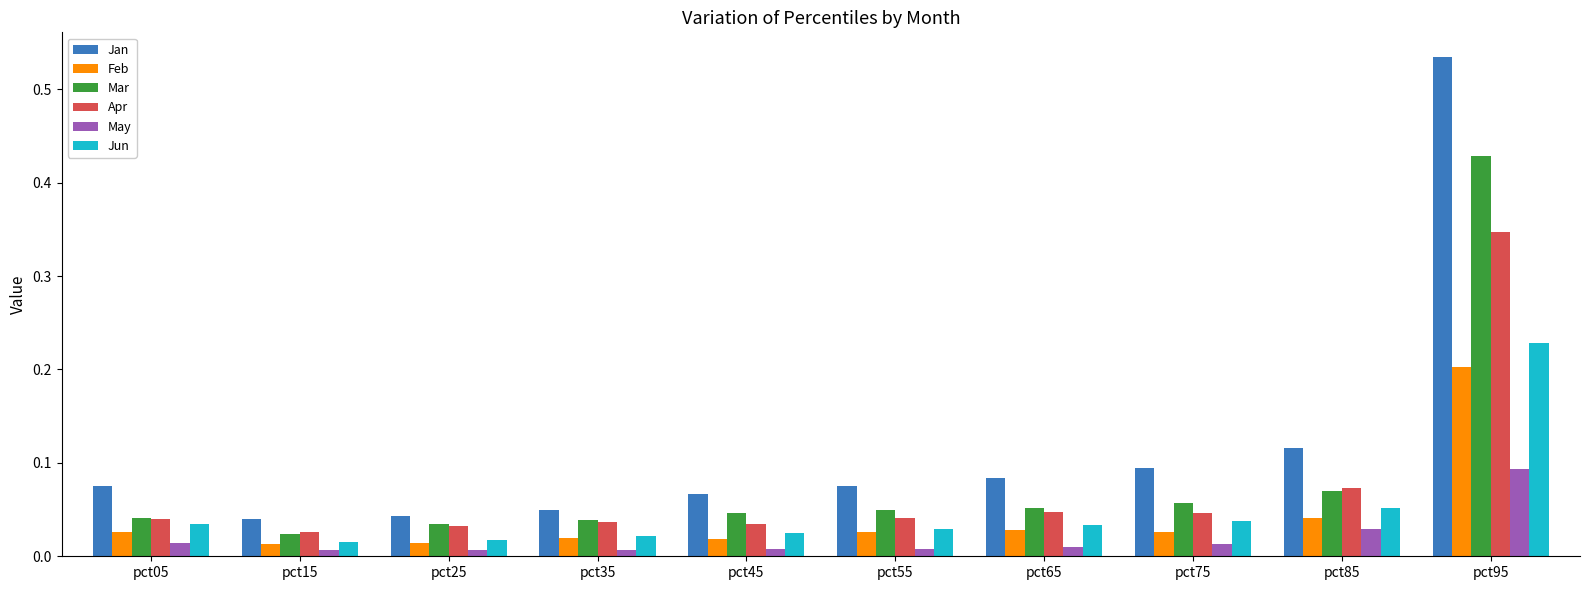

What is the sum of all Mar values?

0.8